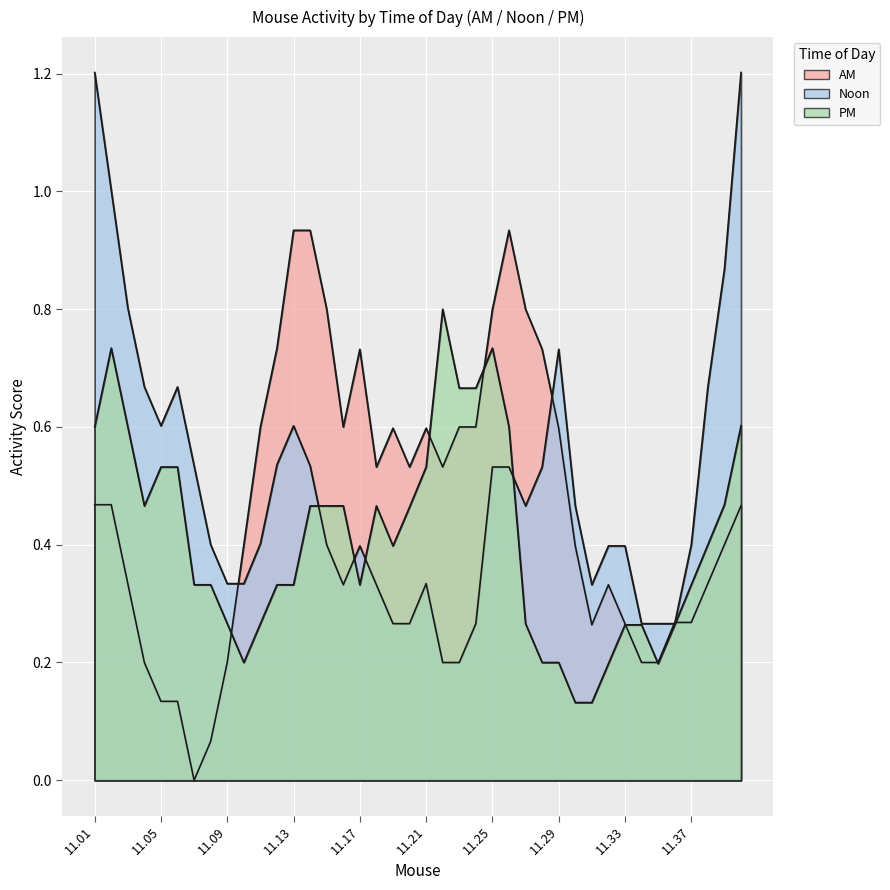

Does the chart display data point markers on the line(s)?

No